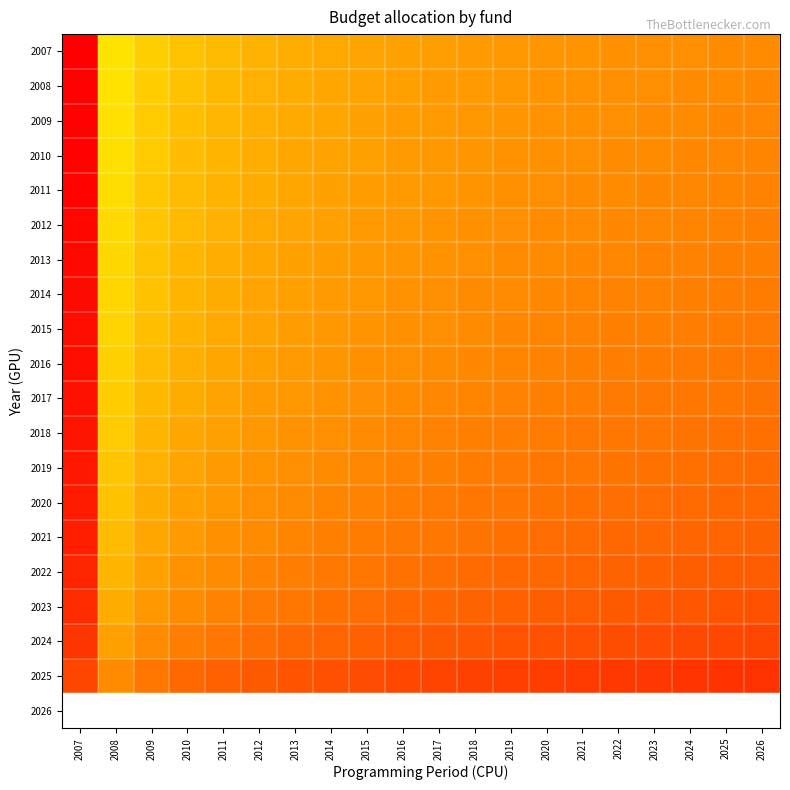

At which category is the sum across all series the highest?

2007